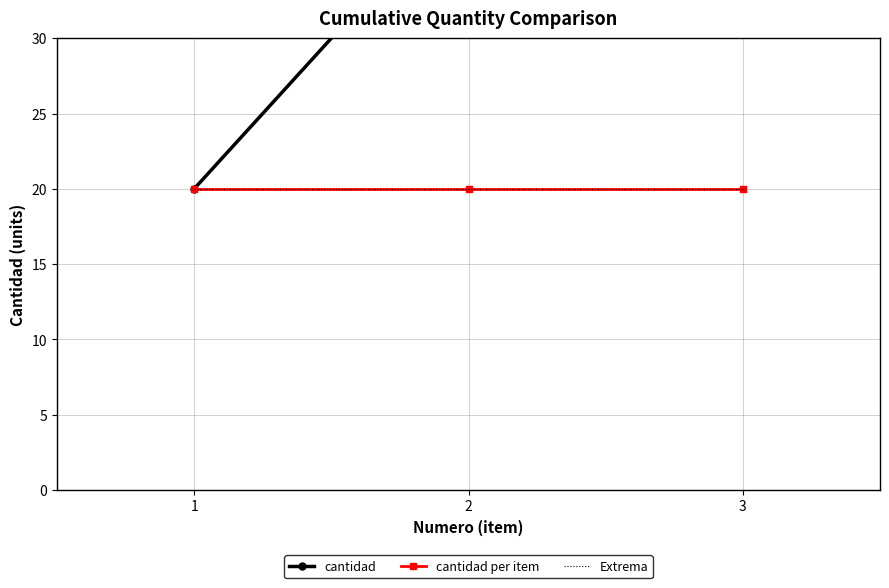

The value of Extrema at 2 is 20. True or false?

True